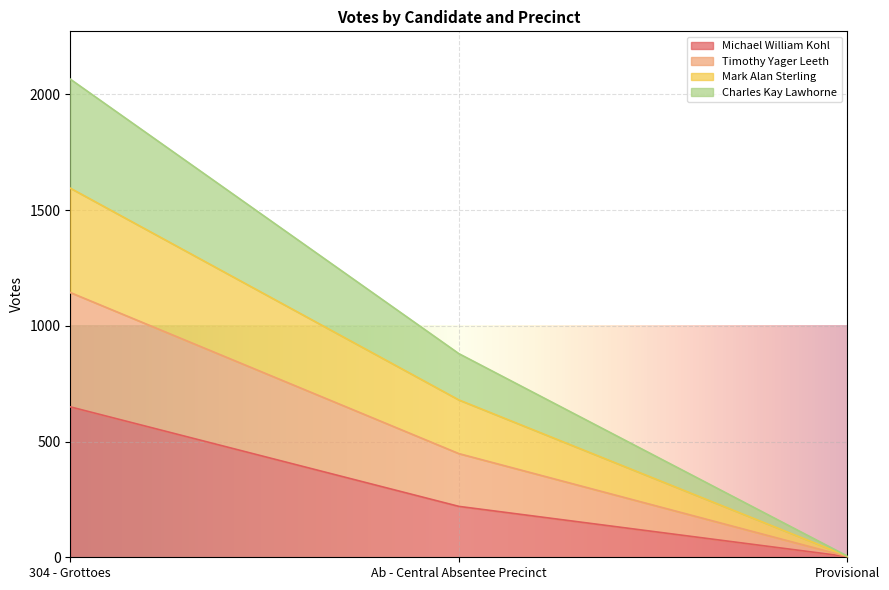

Is it true that Michael William Kohl equals 451 at 304 - Grottoes?

False